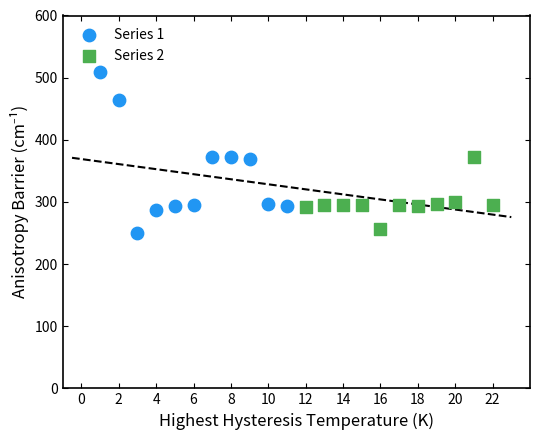

What are all the series names shown in the legend?

Series 1, Series 2